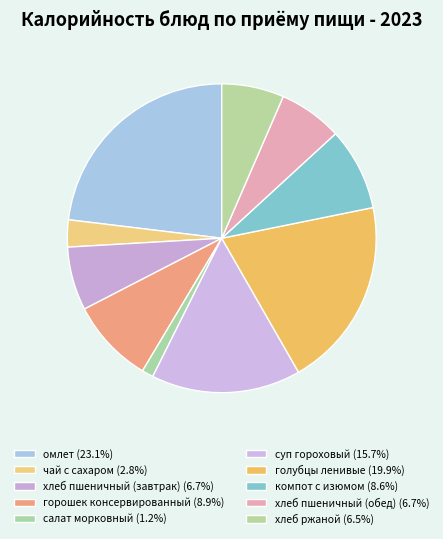

To the nearest percent, what is the difference between the largest and smallest slice percentages?

22%